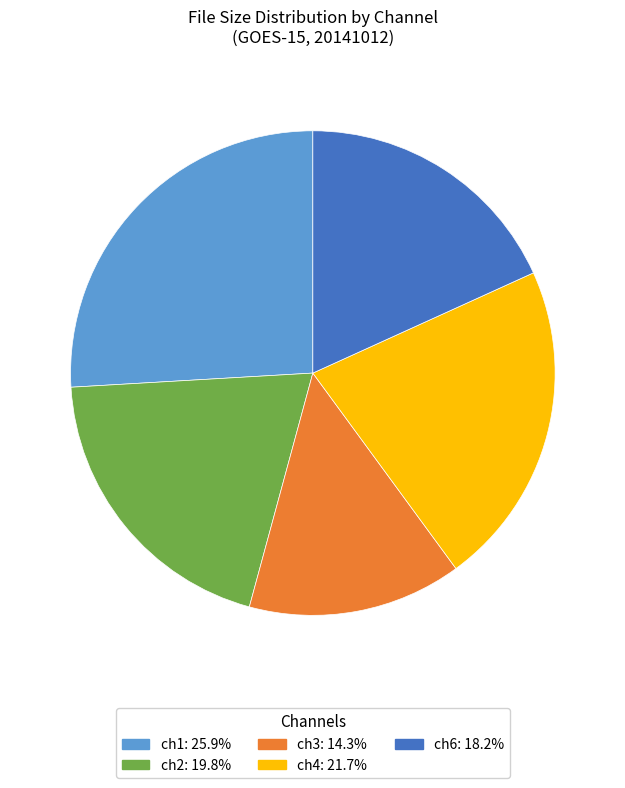

Does ch2 represent more than half of the total?

No